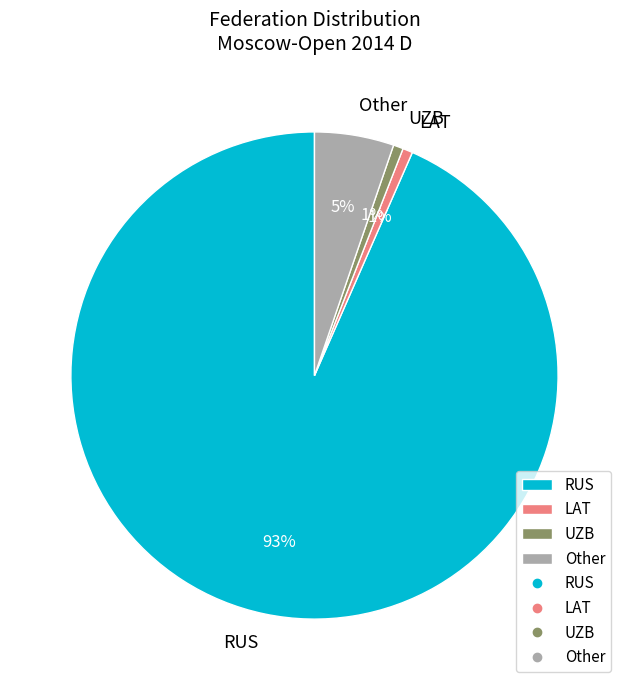

Is there any slice that represents more than half of the pie?

Yes